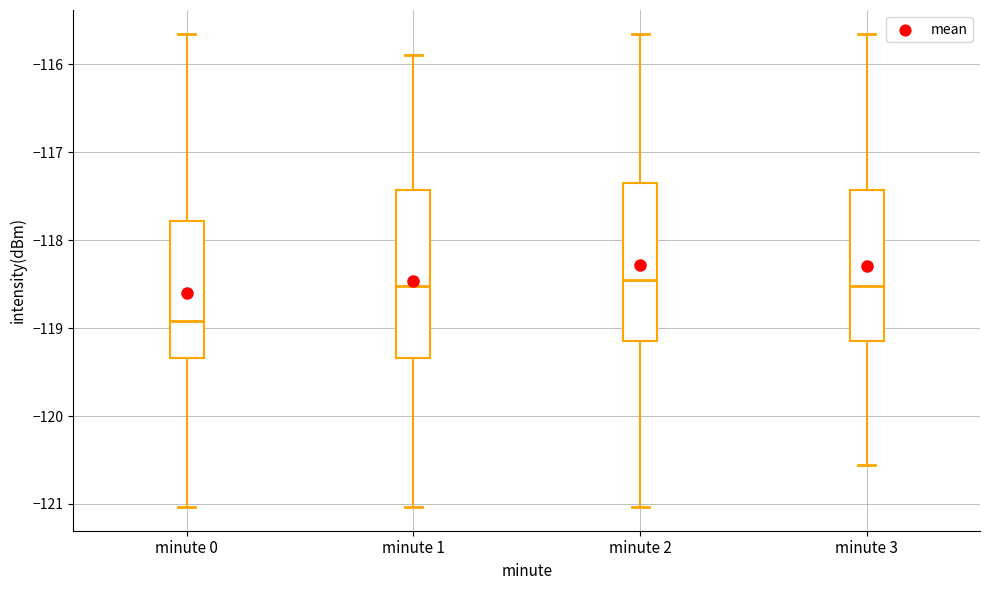

Which box has the lowest median line?

minute 0